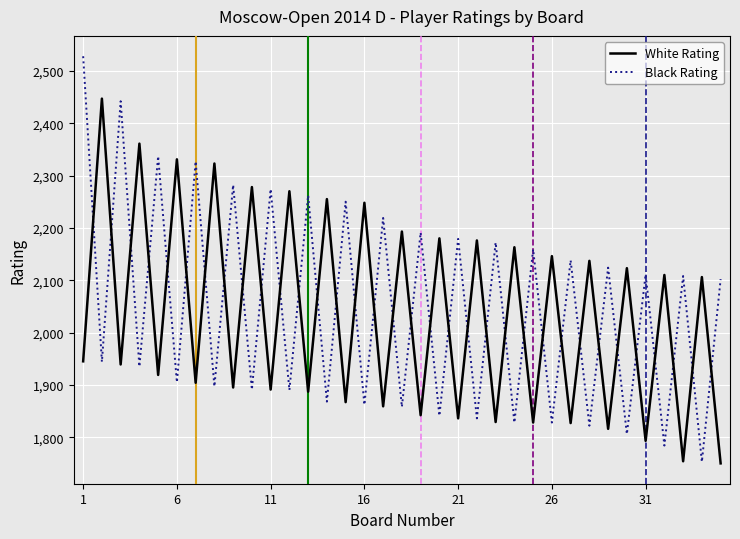

What is the lowest value of the Black Rating series?

1753